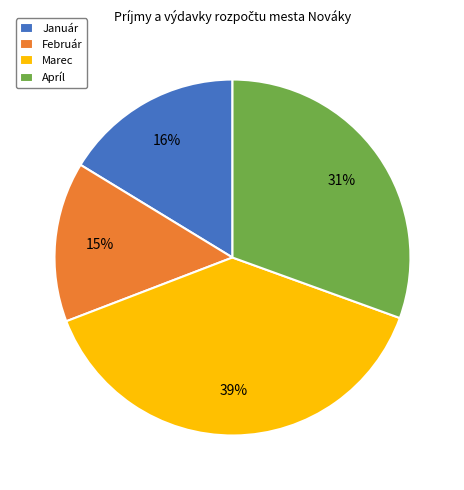

To the nearest percent, what percentage of the pie is Marec?

39%